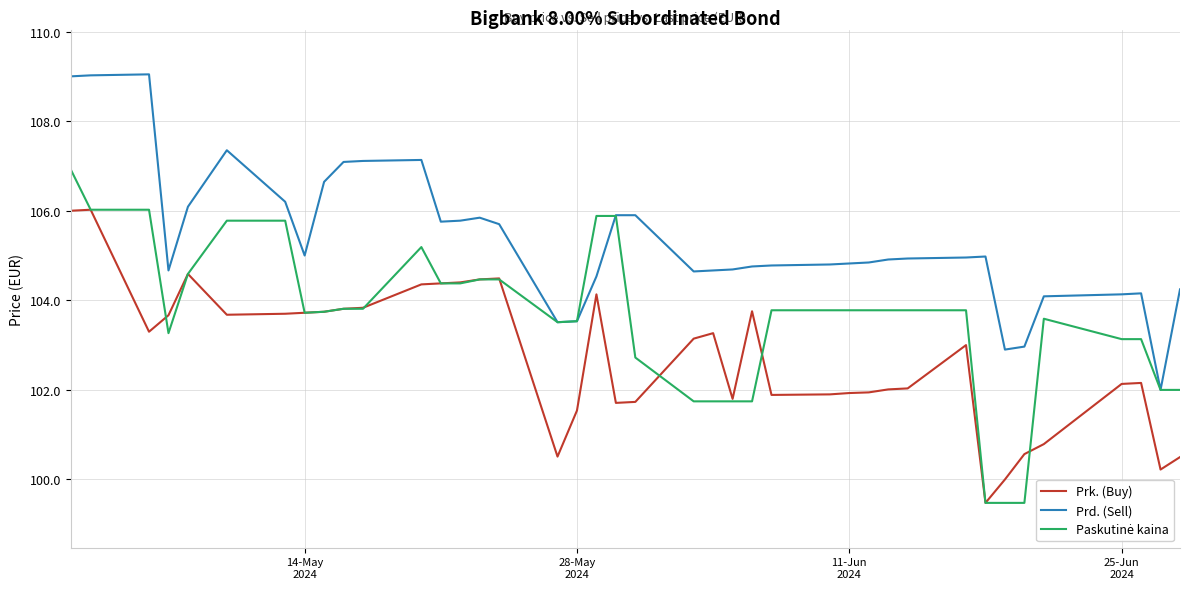

True or false: Prd. (Sell) and Prk. (Buy) cross at least once.

False